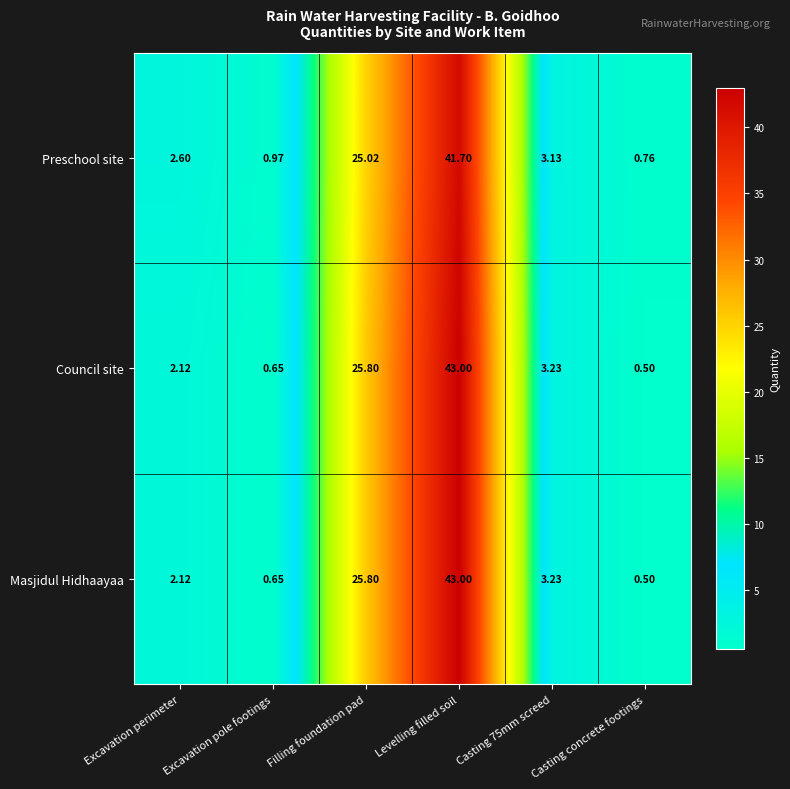

Between Excavation pole footings and Casting concrete footings, which series saw the biggest shift?

Preschool site